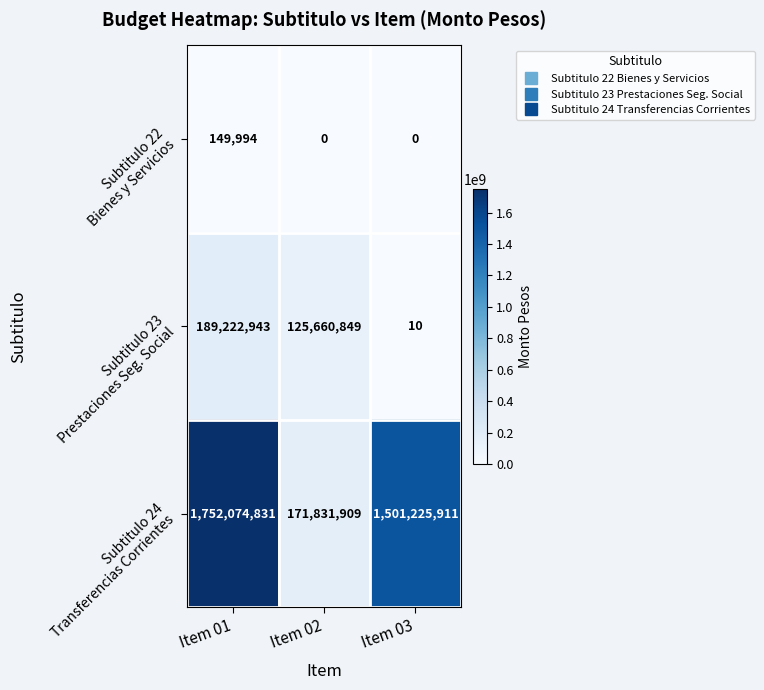

What is the maximum value shown in the chart?

1752074831